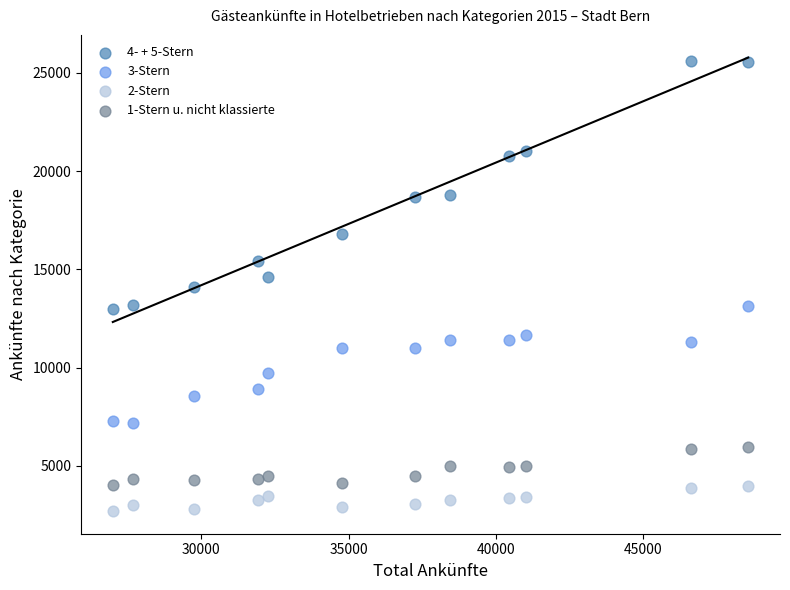

Across all data points, what is the range of Y values (max minus min)?

22907